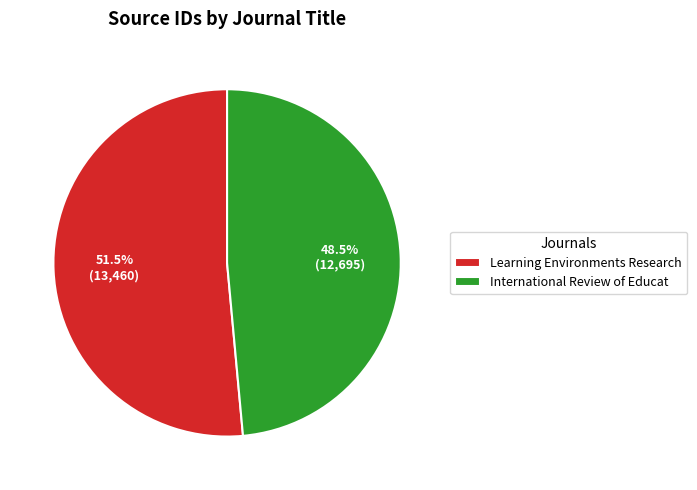

Is the sum of Learning Environments Research and International Review of Educat greater than half?

Yes